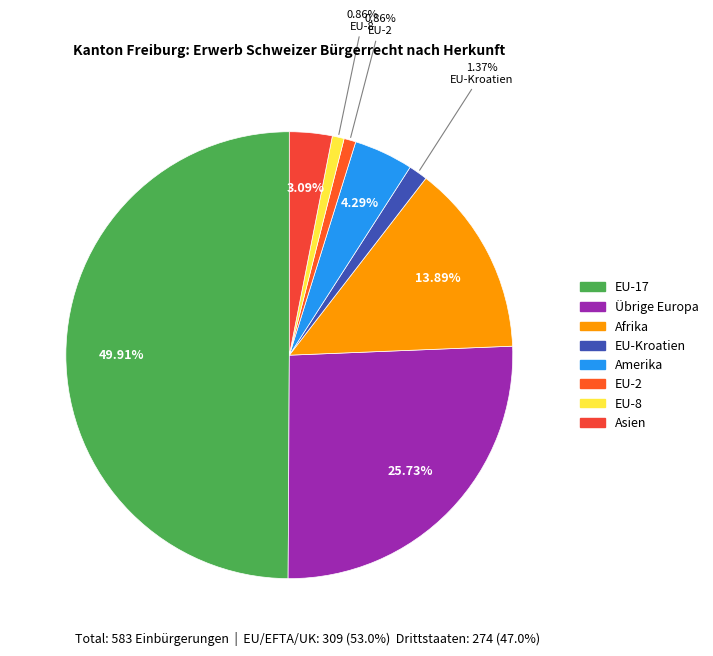

How many segments does this pie chart have?

8